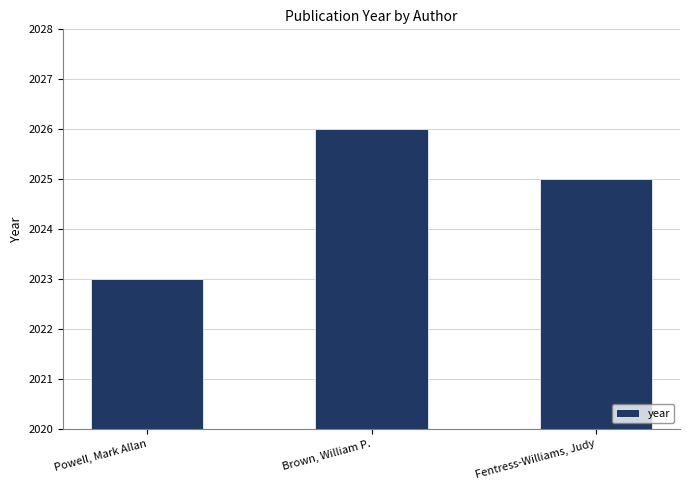

What is the average value?

2025